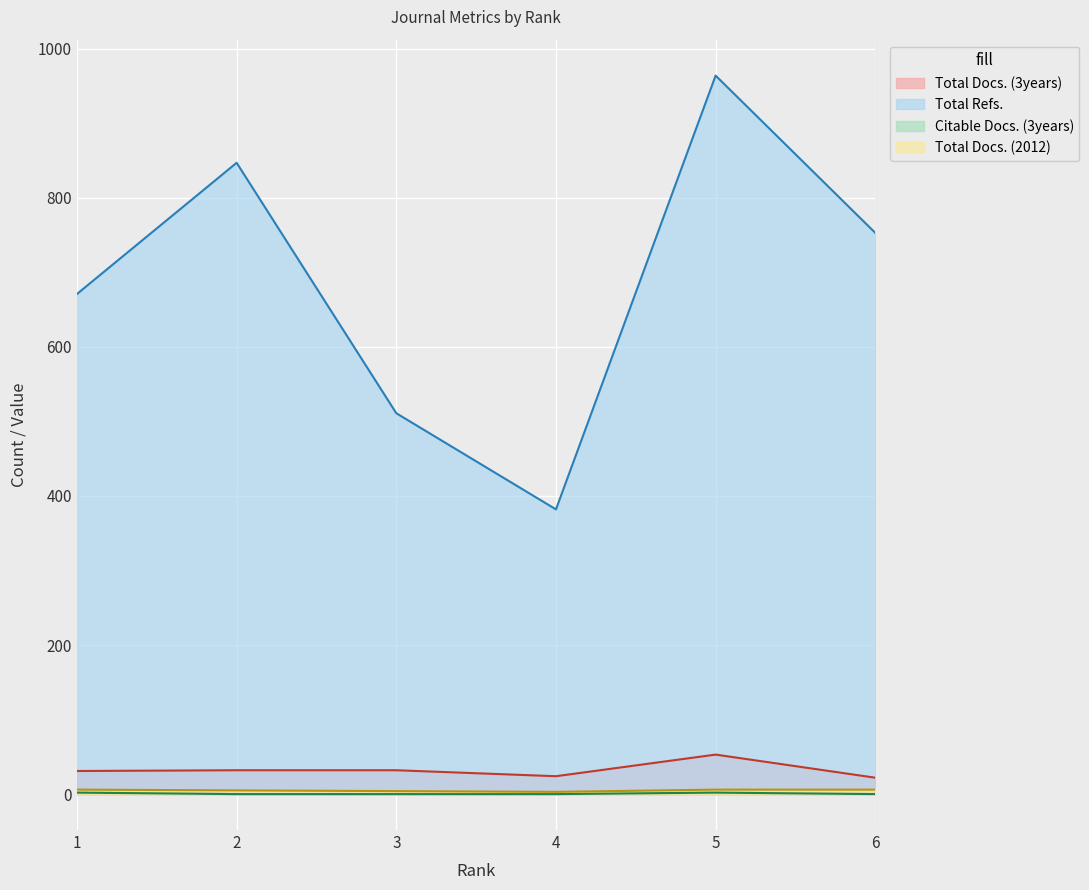

True or false: Total Refs. has more than 2 interior local peaks.

False